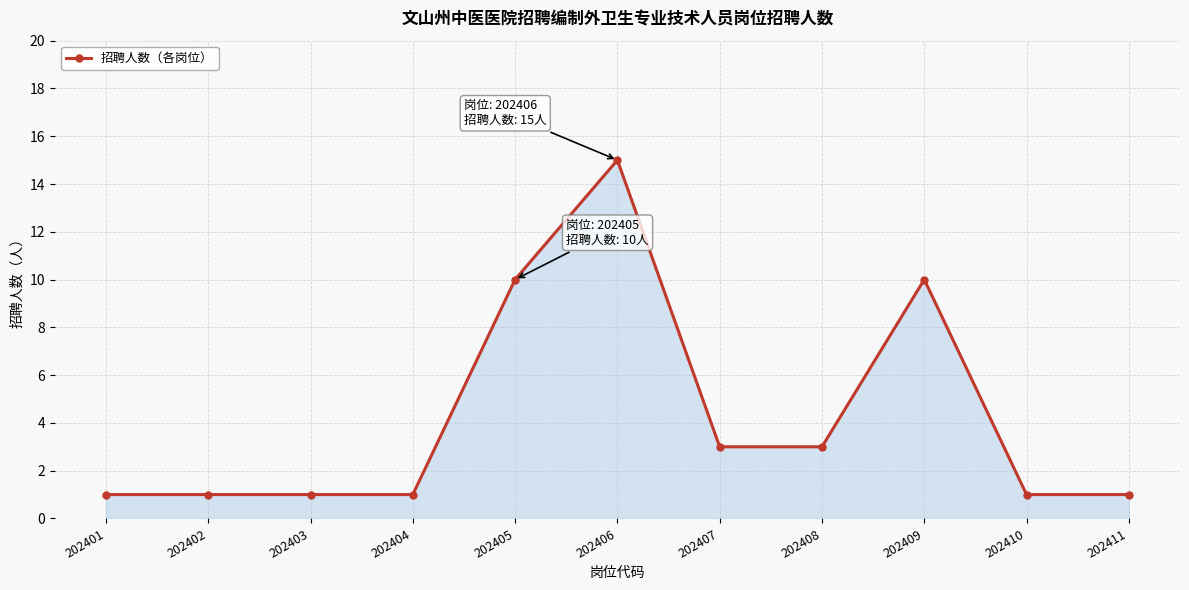

Does the chart have visible grid lines?

Yes